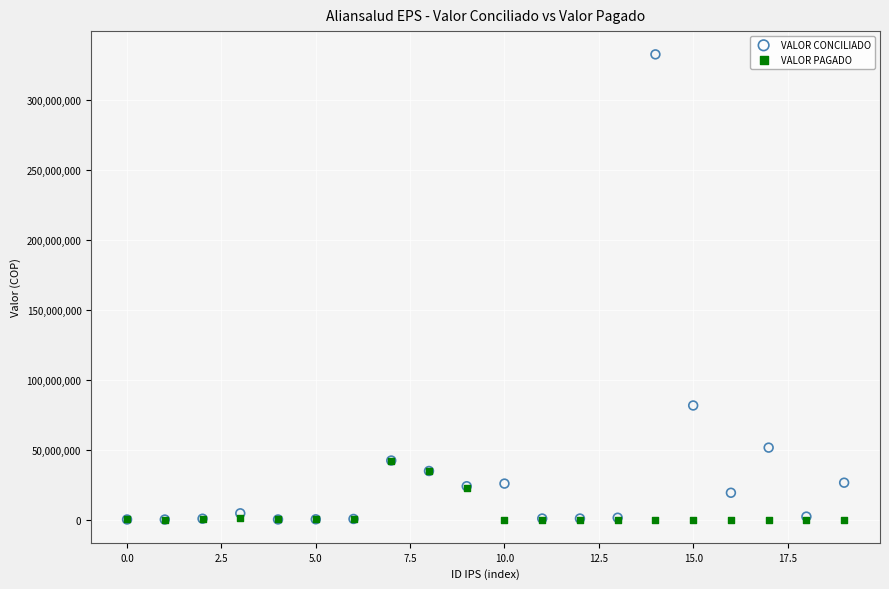

Across all series, what Y value is closest to 166334987?

81570997